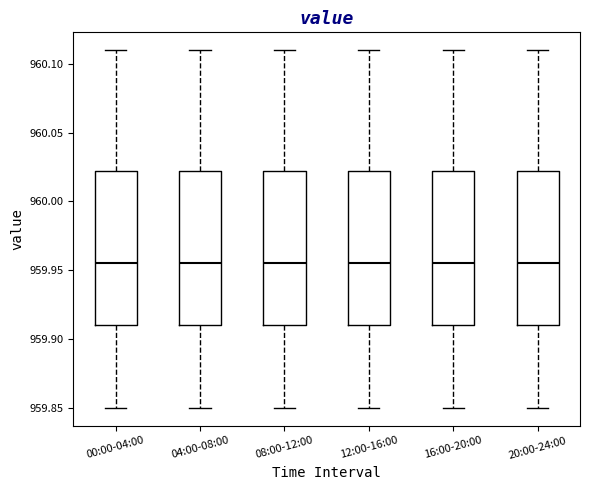

Reading left to right, transcribe this box plot: for each box, give where its median line is, the range the box spans, and where its two whiskers end, as read against the y-axis. The values are not printed on the chart, so give them approximately, as read against the axis.

00:00-04:00: median 959.955, box 959.910 to 960.025, whiskers 959.850 to 960.110
04:00-08:00: median 959.955, box 959.910 to 960.025, whiskers 959.850 to 960.110
08:00-12:00: median 959.955, box 959.910 to 960.025, whiskers 959.850 to 960.110
12:00-16:00: median 959.955, box 959.910 to 960.025, whiskers 959.850 to 960.110
16:00-20:00: median 959.955, box 959.910 to 960.025, whiskers 959.850 to 960.110
20:00-24:00: median 959.955, box 959.910 to 960.025, whiskers 959.850 to 960.110